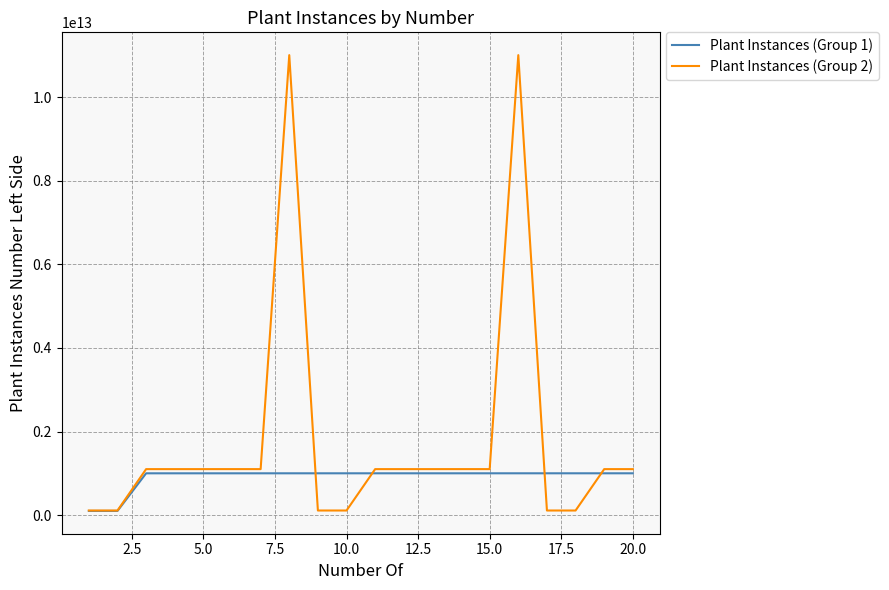

Rank the series by their average value, from lowest to highest.

Plant Instances (Group 1), Plant Instances (Group 2)